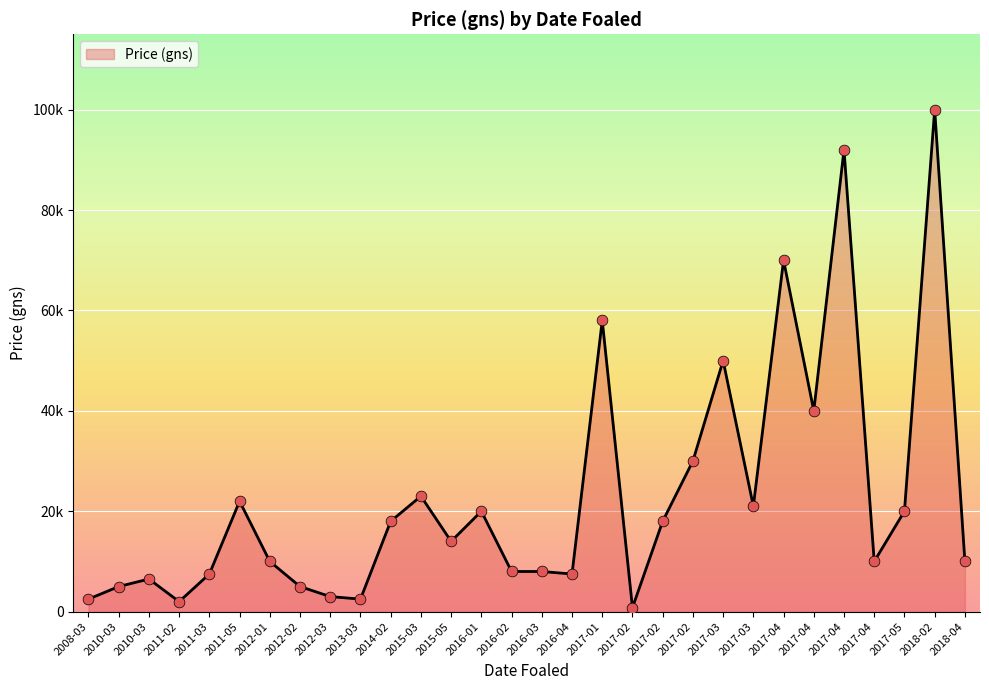

Between 2017-02 and 2013-03, which is larger?

2017-02